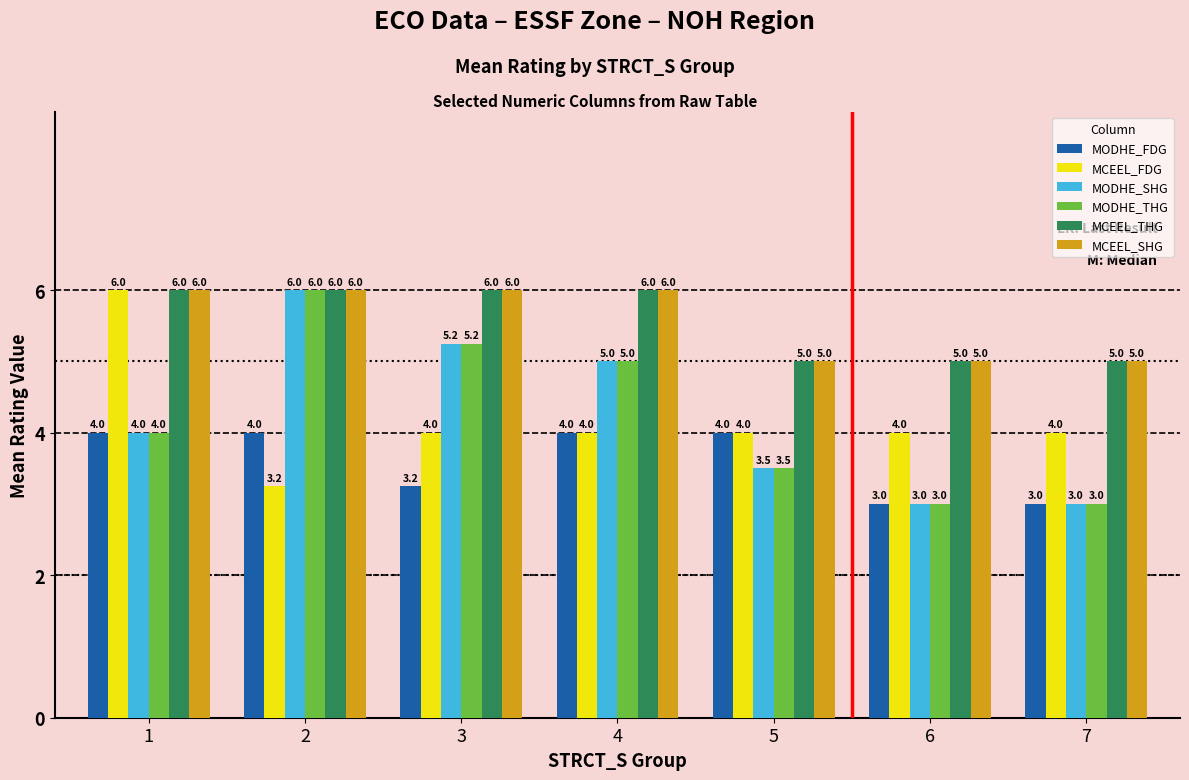

Where is MODHE_SHG nearest to the value 4?

1